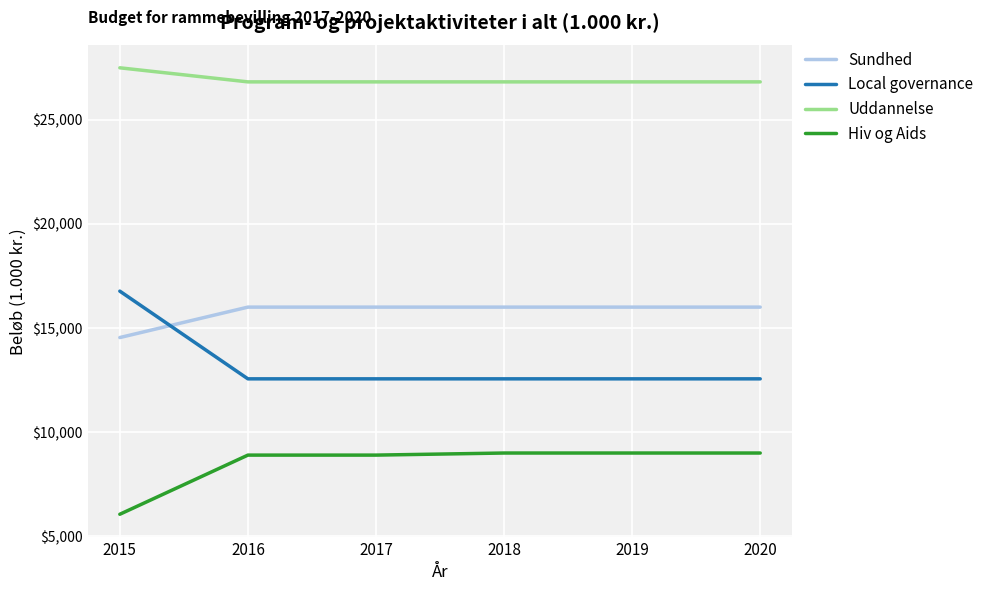

True or false: Uddannelse and Local governance cross at least once.

False